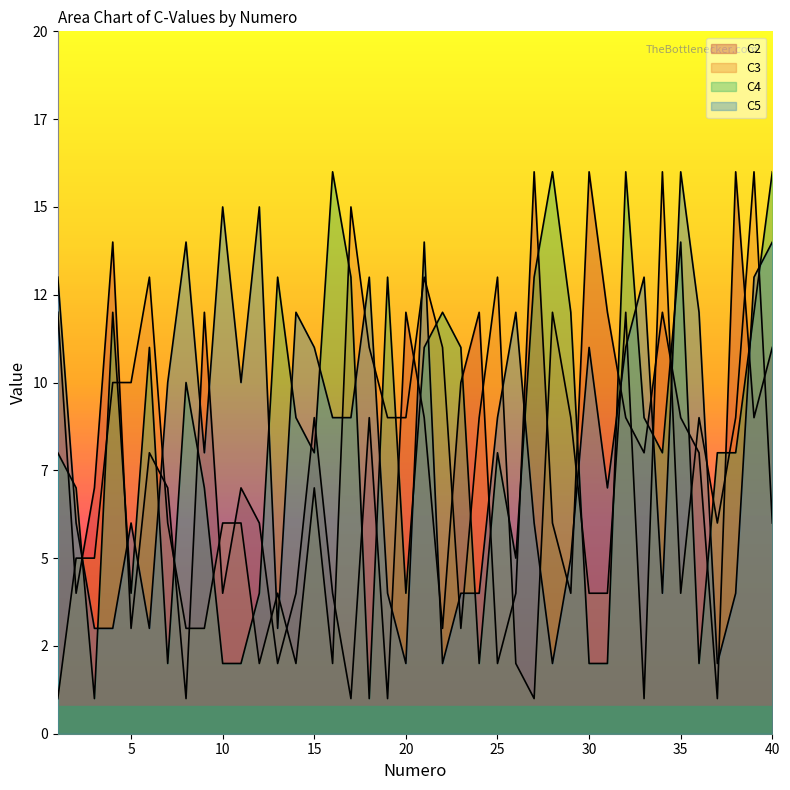

The value of C2 at 35 is 3. True or false?

False